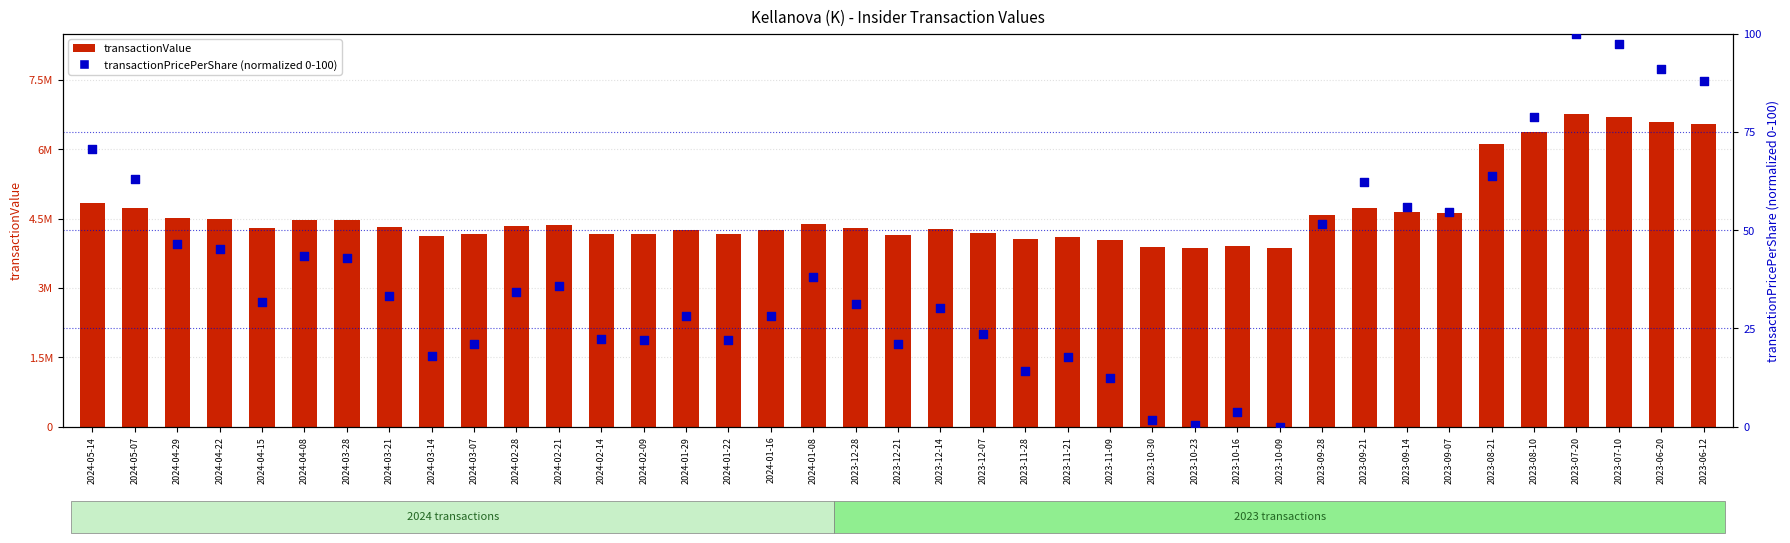

What are all the series names shown in the legend?

transactionValue, transactionPricePerShare (normalized)